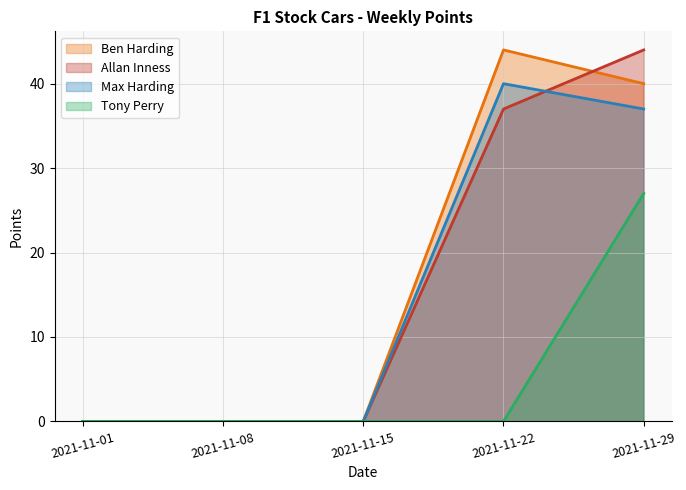

What is the highest value of the Max Harding series?

40